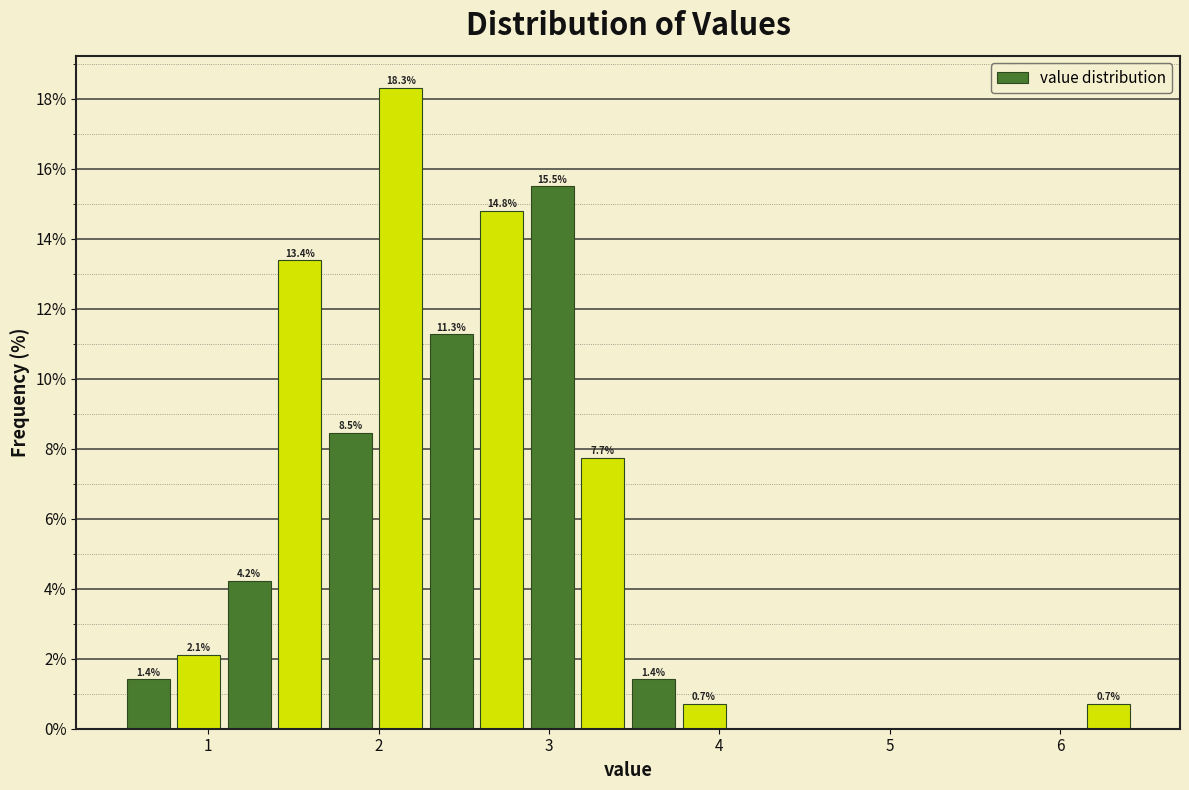

Read against the x-axis, roughly where is the centre of the tallest bar?

2.1